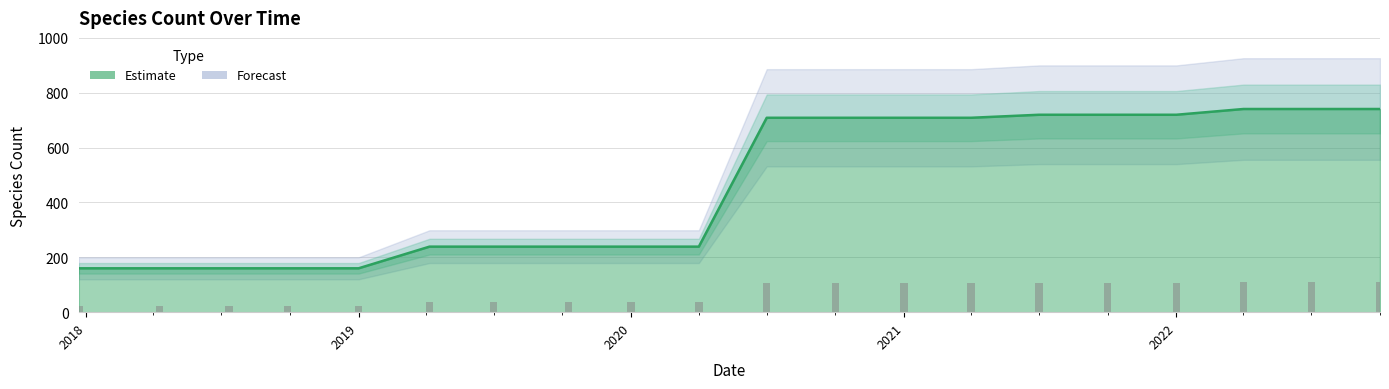

List the labels in order of value, largest first.

2022-04-01, 2022-07-01, 2022-10-01, 2021-07-01, 2021-10-01, 2022-01-01, 2020-07-01, 2020-10-01, 2021-01-01, 2021-04-01, 2019-04-06, 2019-07-01, 2019-10-09, 2020-01-01, 2020-04-01, 2017-12-22, 2018-04-09, 2018-07-11, 2018-09-28, 2019-01-01